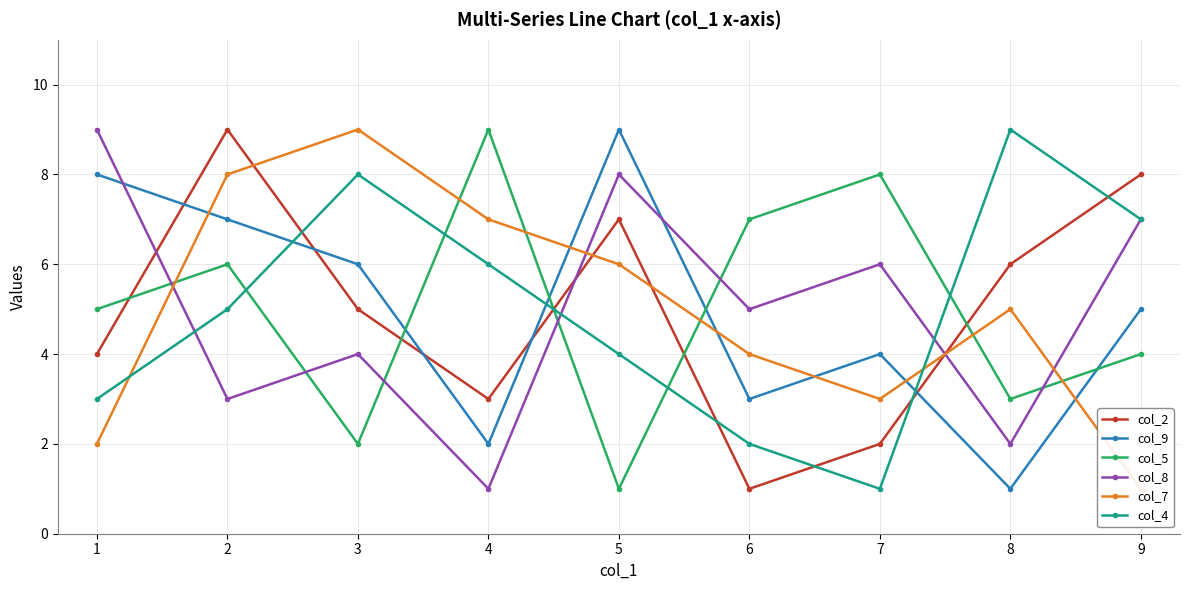

What are all the series names shown in the legend?

col_2, col_9, col_5, col_8, col_7, col_4